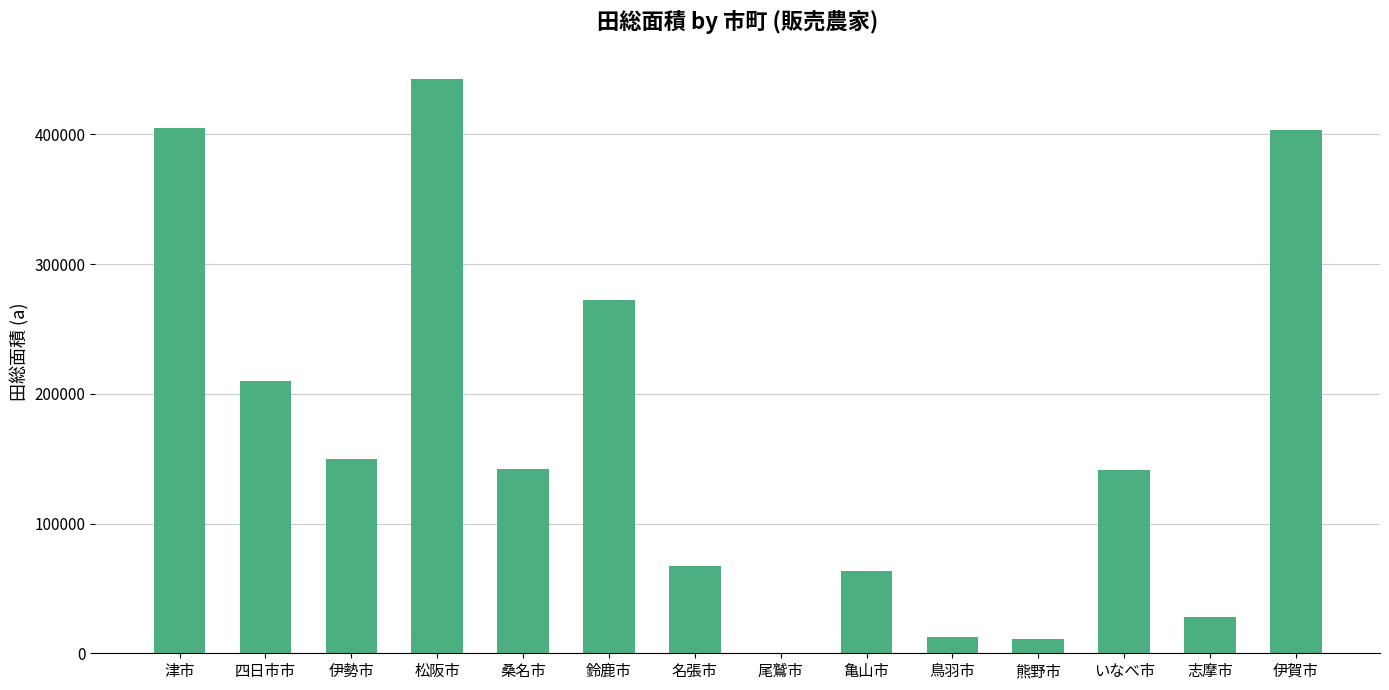

What is the greatest value displayed?

443068